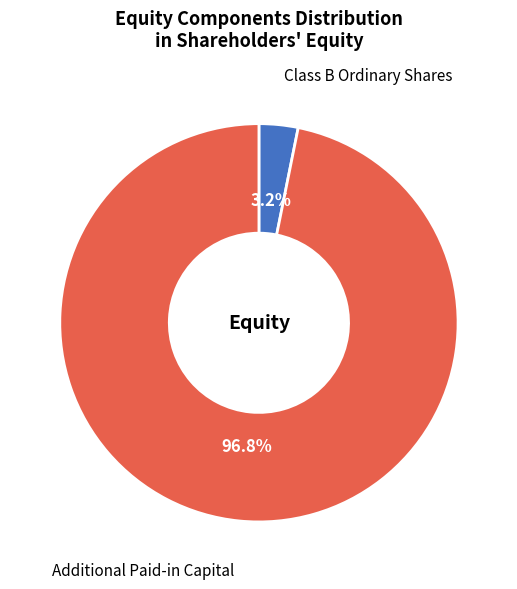

Is there a majority slice in this chart?

Yes